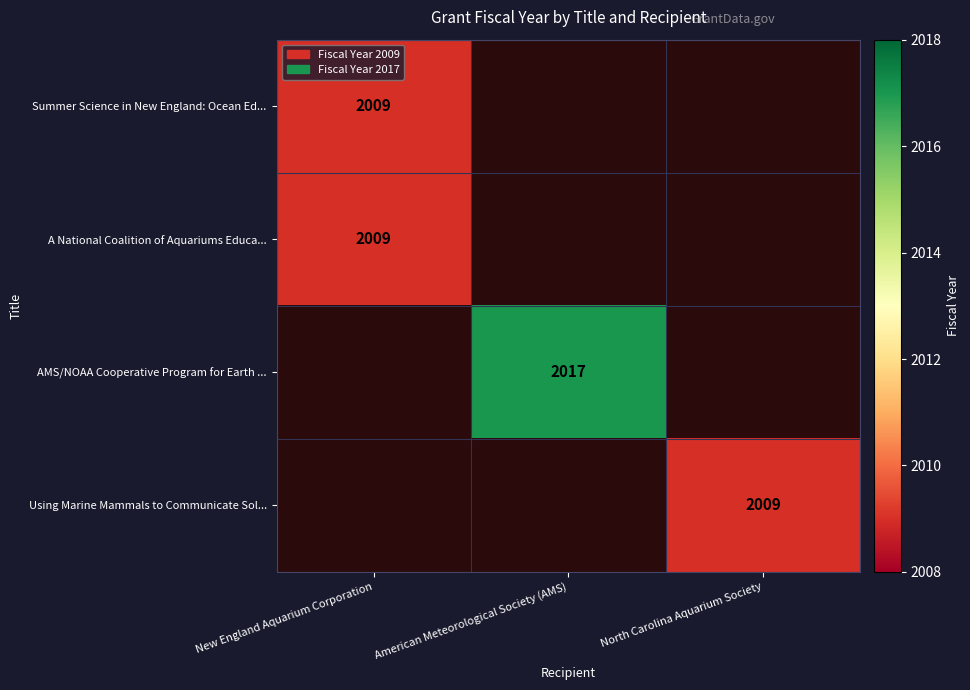

Which has a higher value, New England Aquarium Corporation or North Carolina Aquarium Society?

New England Aquarium Corporation